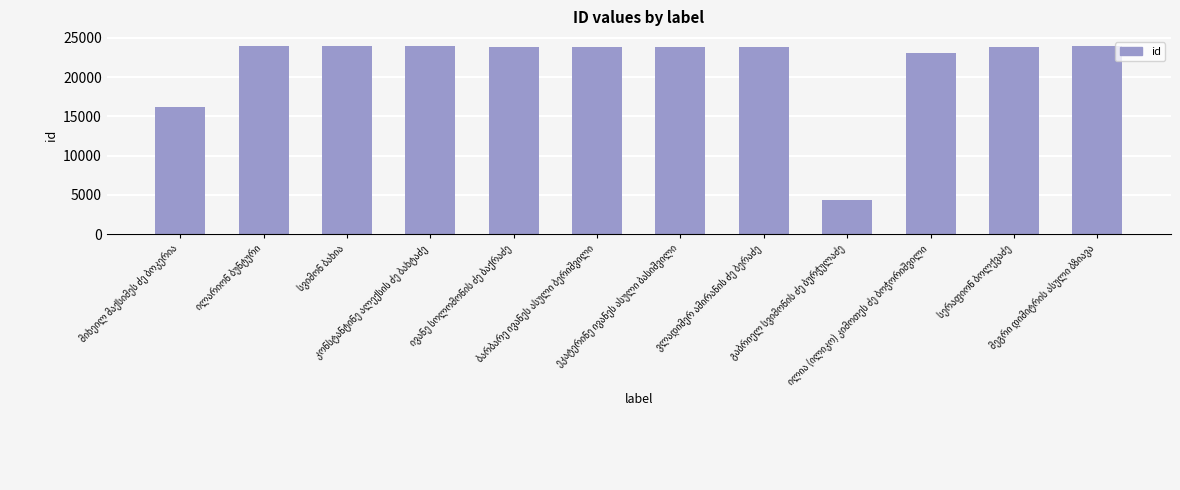

What is the value of the 12th bar from the left?

23911